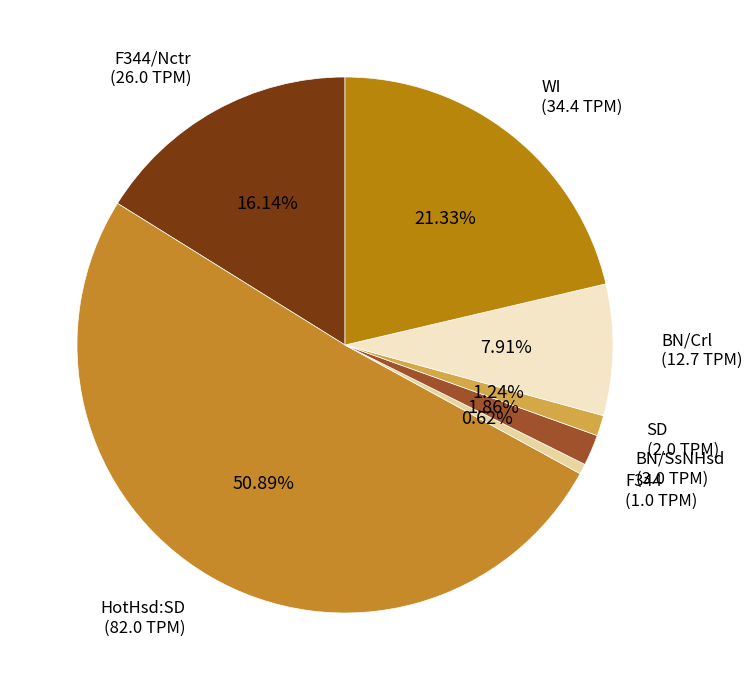

Is it true that F344 is 1% of the pie?

True